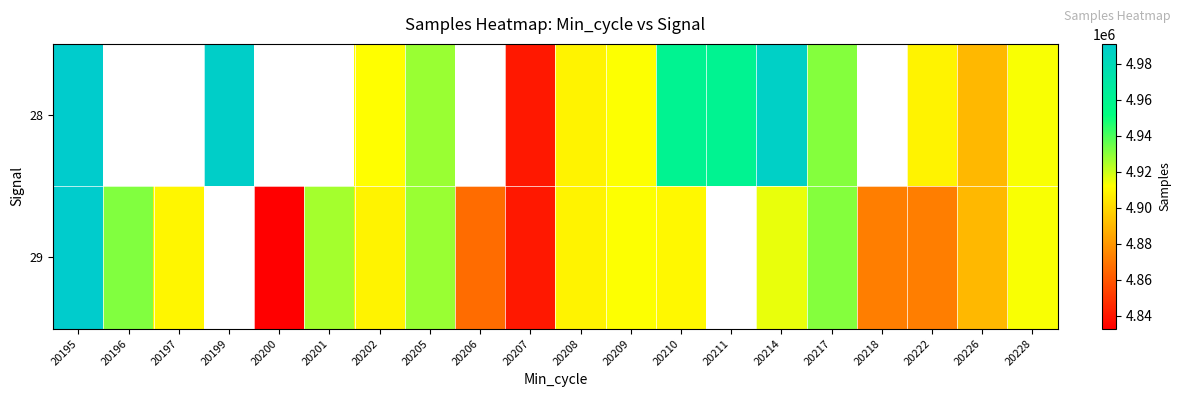

At which label does 29 reach its peak?

20195